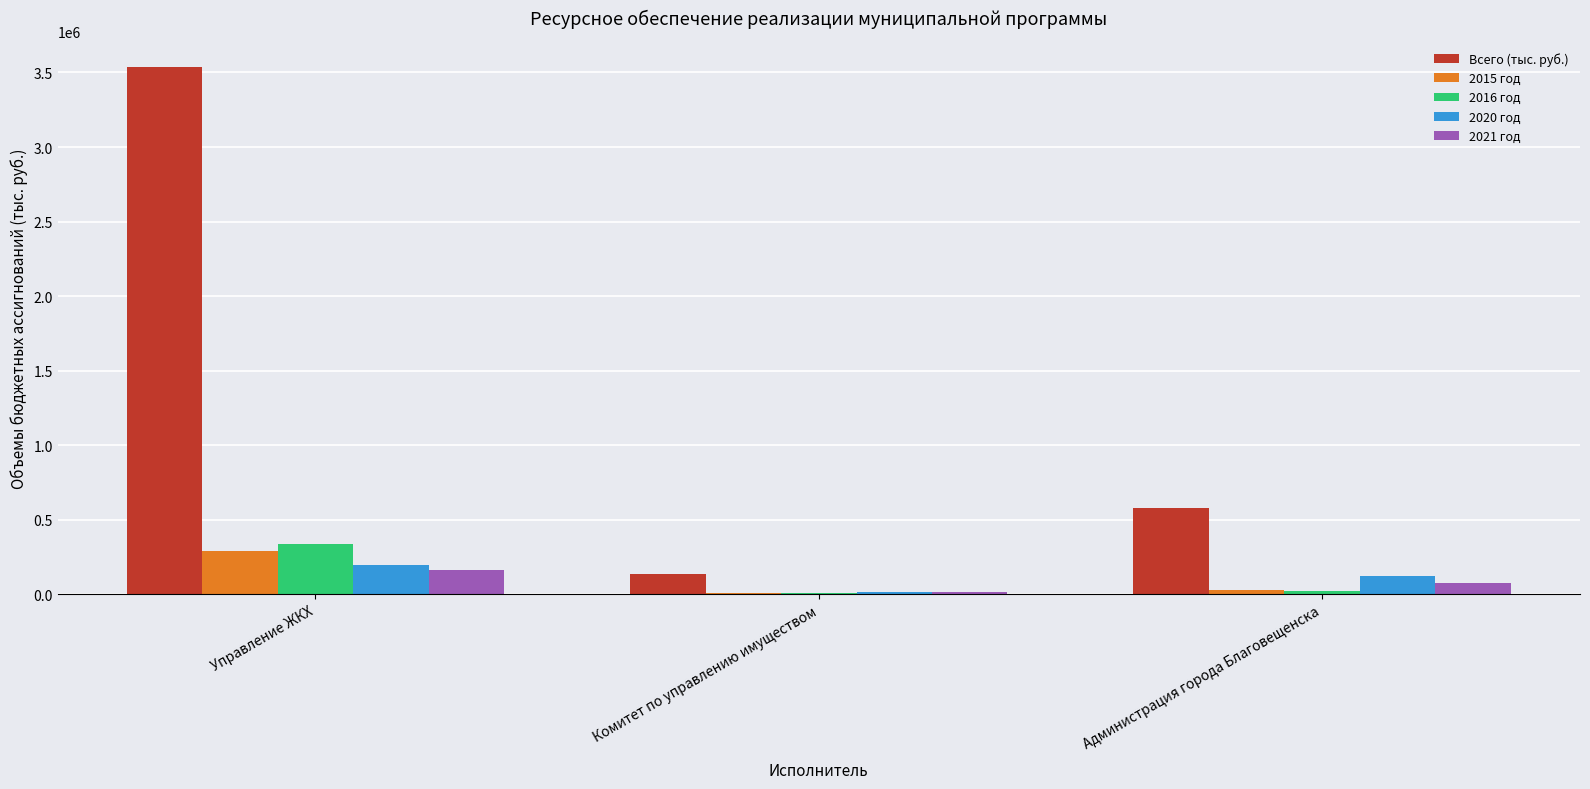

What are all the series names shown in the legend?

Всего (тыс. руб.), 2015 год, 2016 год, 2020 год, 2021 год